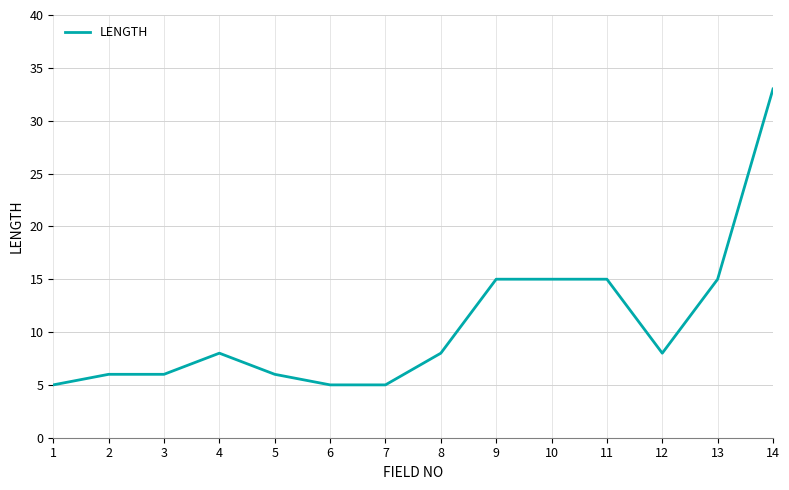

Which has a higher value, 12 or 7?

12